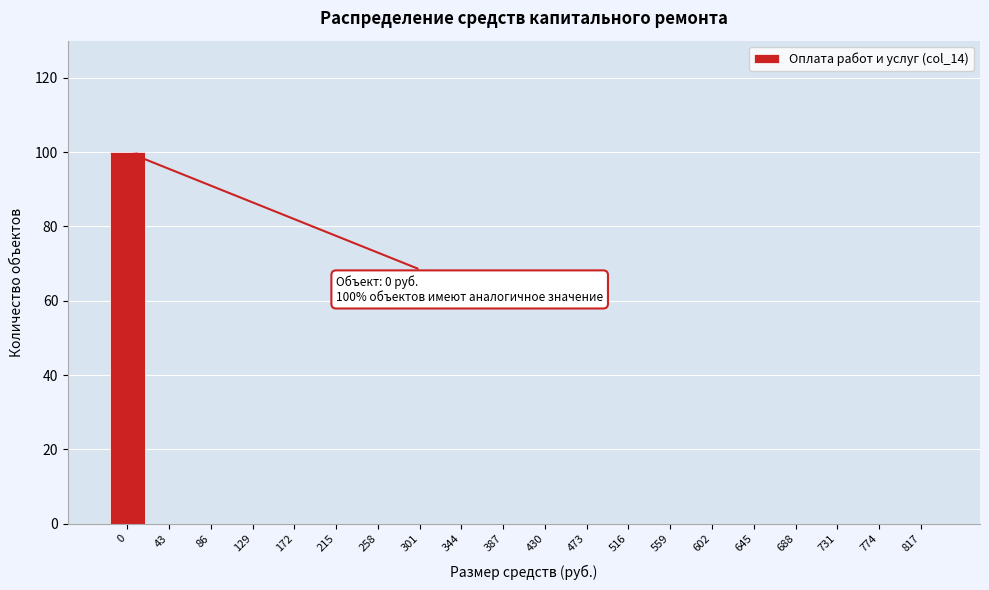

Reading right to left, list all the values displayed in this chart.

817=0	774=0	731=0	688=0	645=0	602=0	559=0	516=0	473=0	430=0	387=0	344=0	301=0	258=0	215=0	172=0	129=0	86=0	43=0	0=100